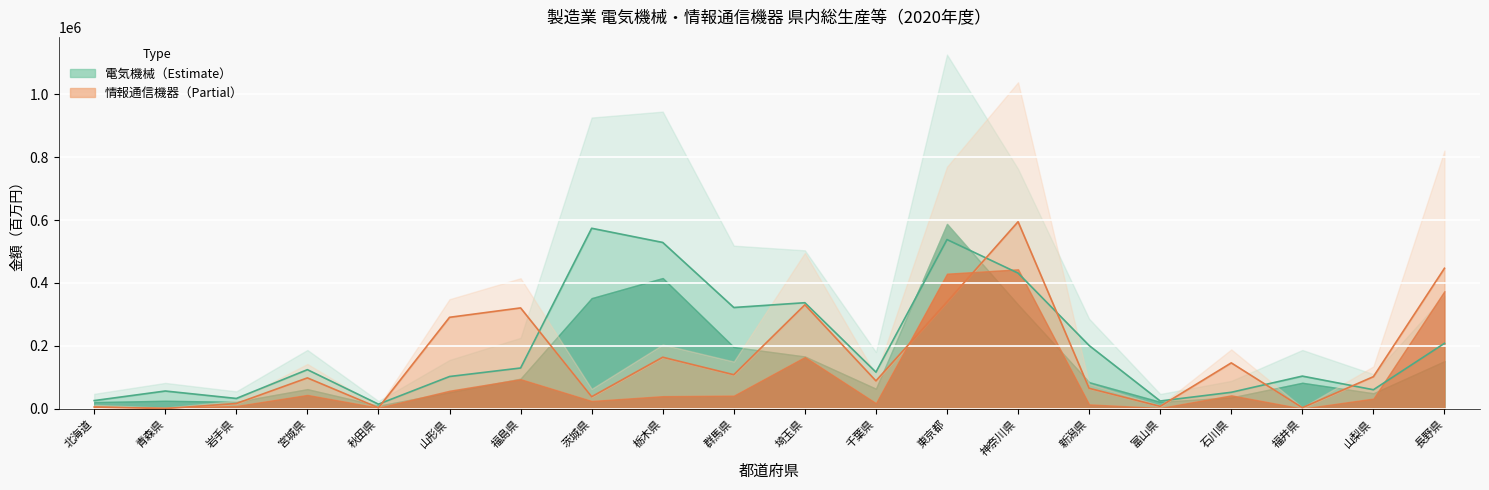

What is the difference between the maximum and minimum values in the 情報通信機器_中間投入 series?

593711